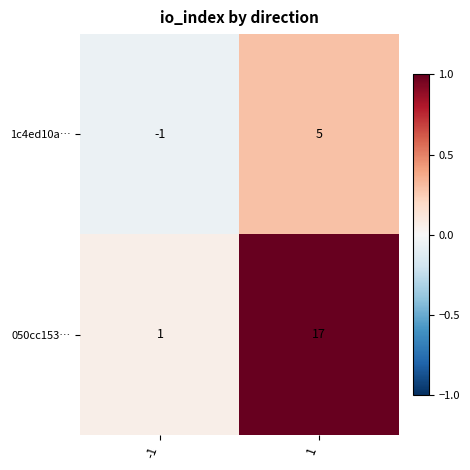

Rank the series by their maximum value, from highest to lowest.

050cc153…, 1c4ed10a…